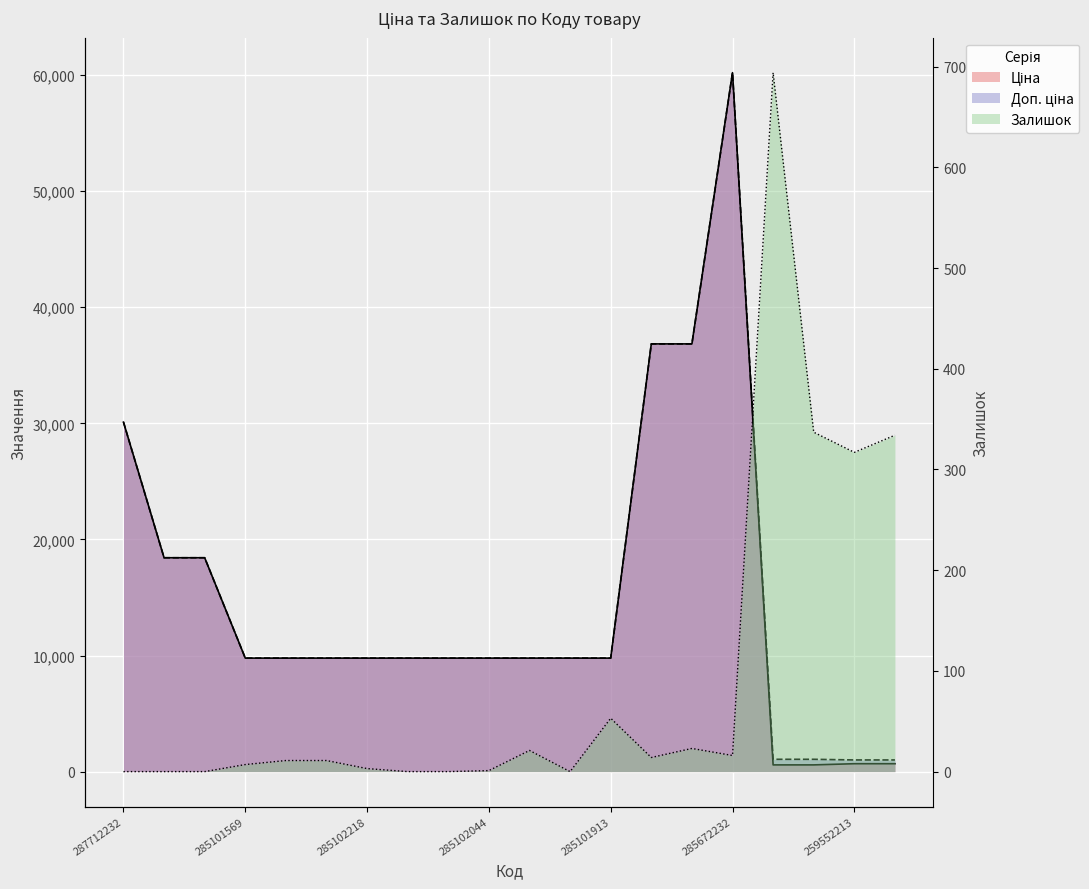

In Ціна, how many points are higher than both neighbors (excluding endpoints)?

1